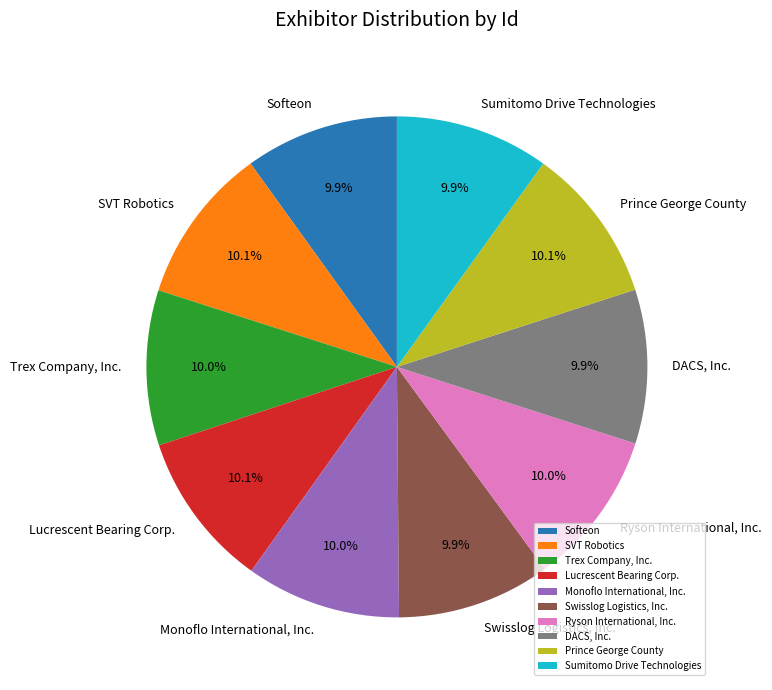

How many slices are in this pie chart?

10